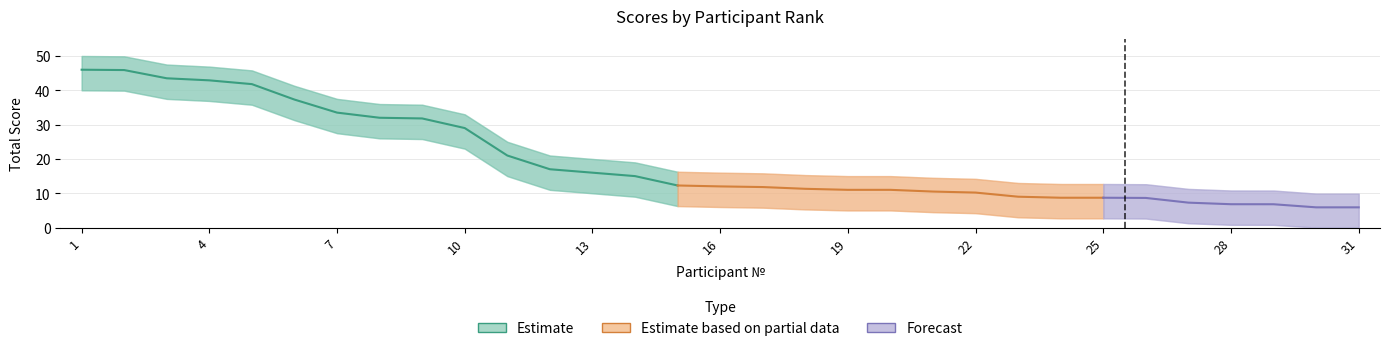

True or false: Scores and Upper intersect in this chart.

False